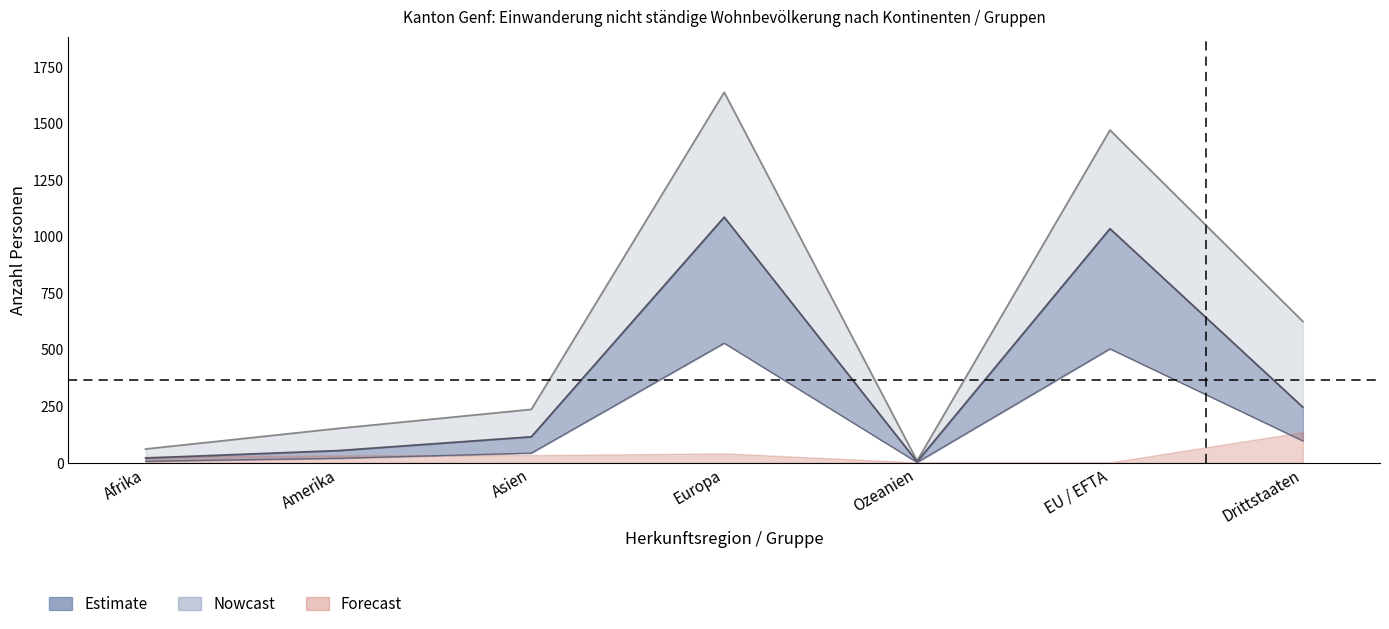

How many interior local valleys does the Kurzaufenthalter >4<12M Total series have?

1